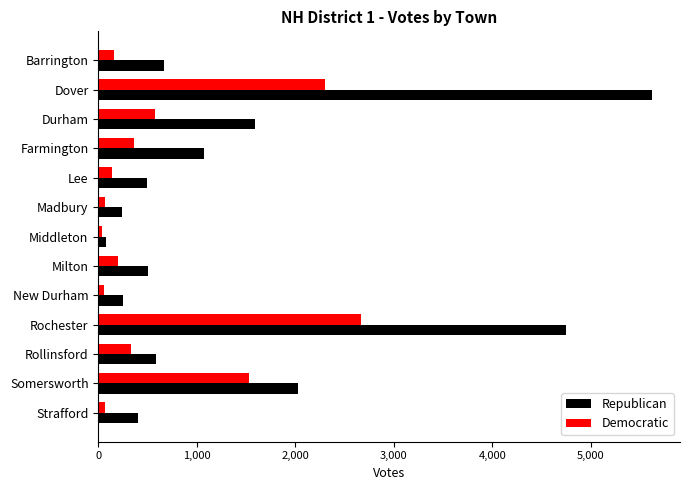

How many values in the Democratic series are below 197?

6